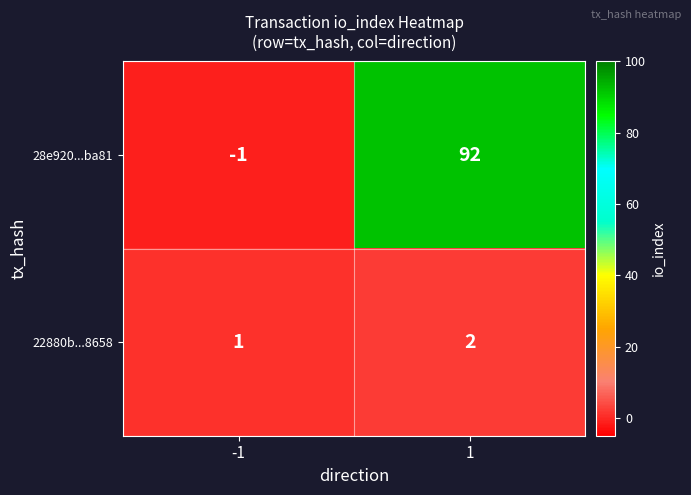

Reading left to right, what are all the values shown in this chart?

28e920...ba81: -1	92
22880b...8658: 1	2